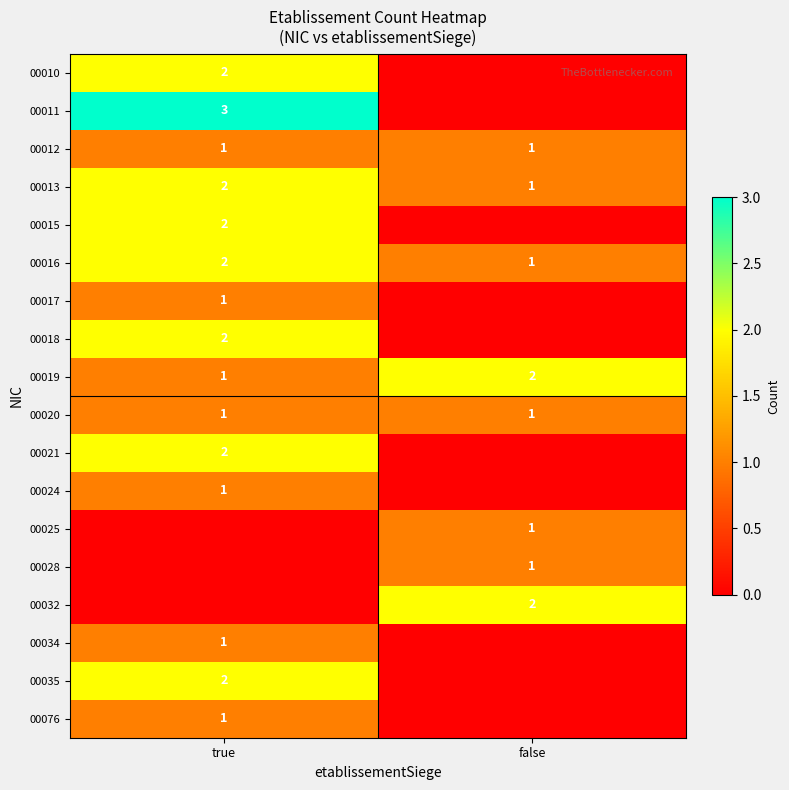

What is the sum of the 00019 values at false and true?

3